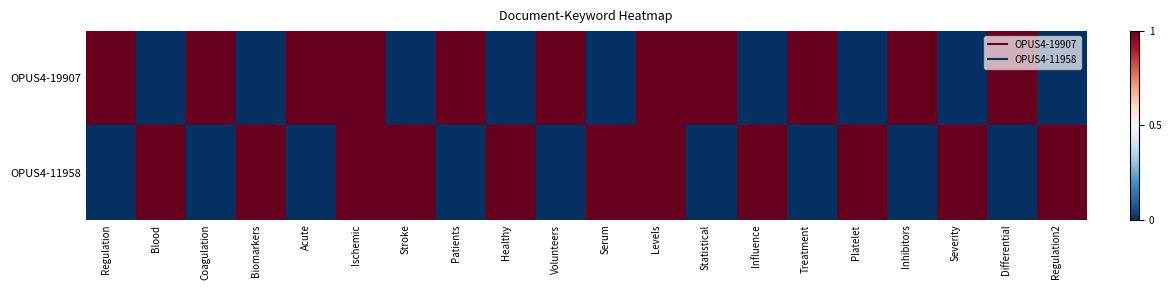

At how many categories does at least one series exceed 0?

20